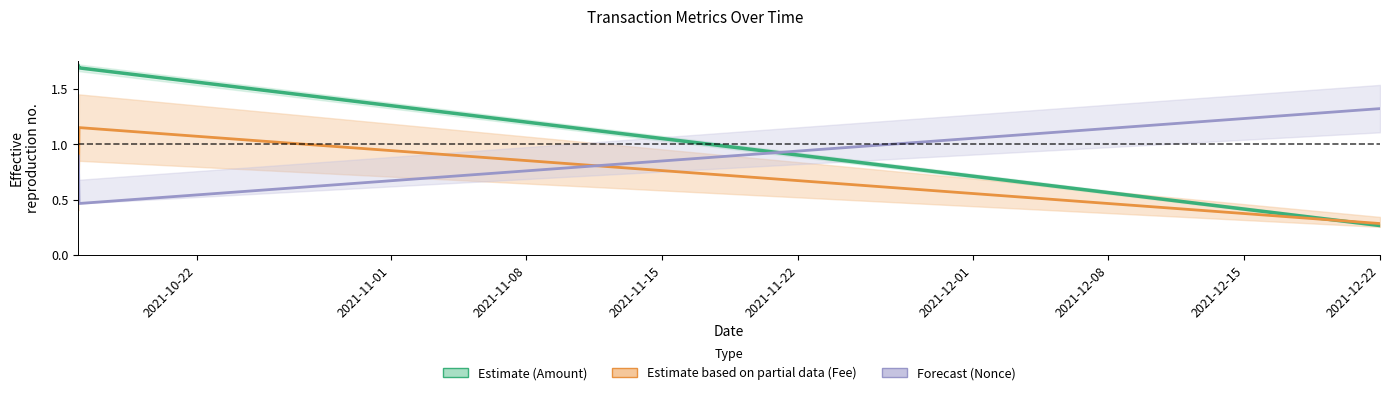

How many data points in Amount center are less than 1?

1